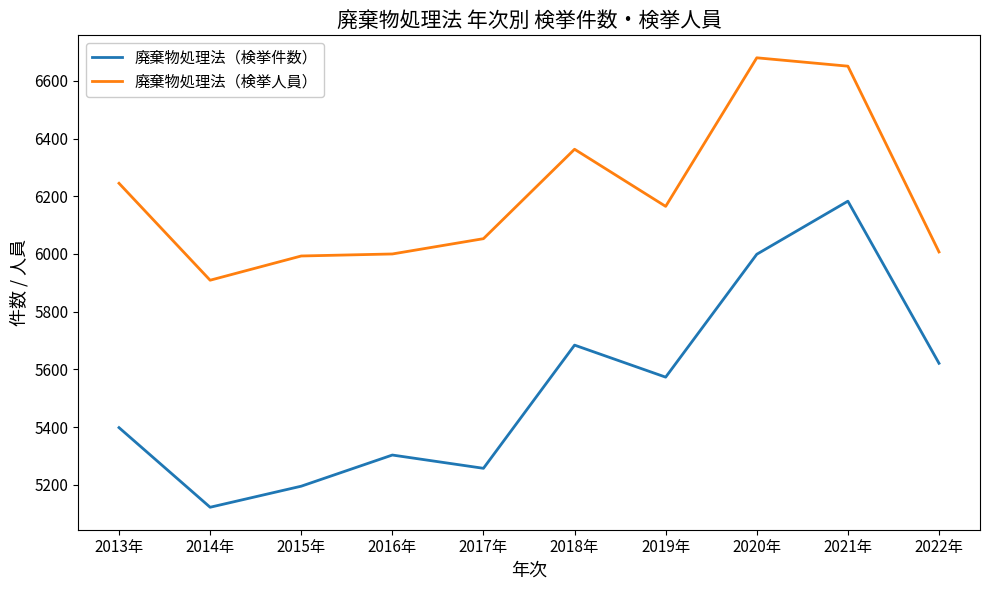

At how many categories does at least one series exceed 5400?

10